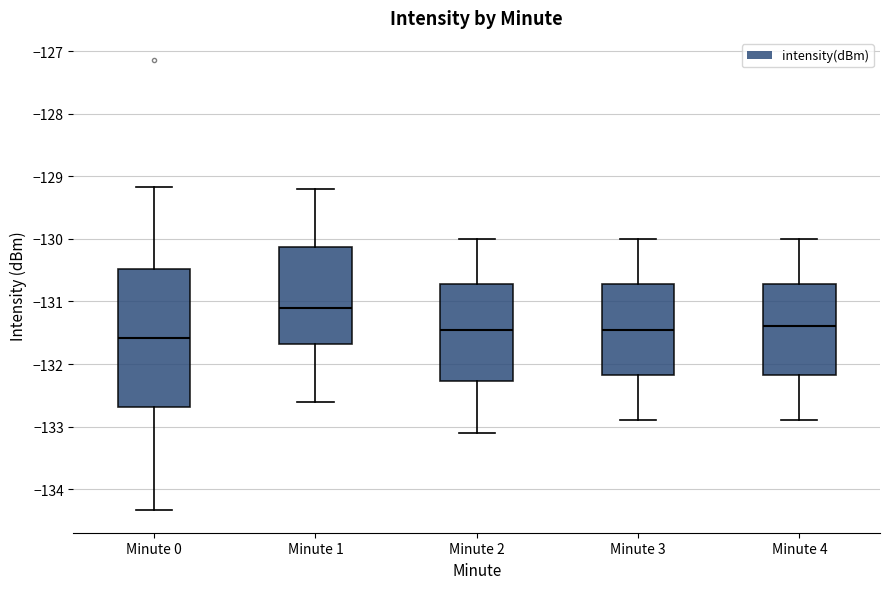

Where does the upper whisker of the box for Minute 0 end on the y-axis? The values are not printed on the chart, so give them approximately, as read against the axis.

-129.2